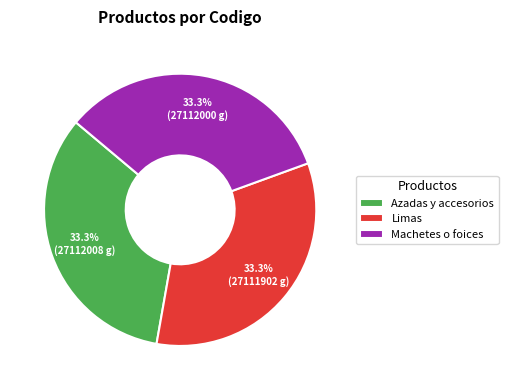

How many segments does this pie chart have?

3